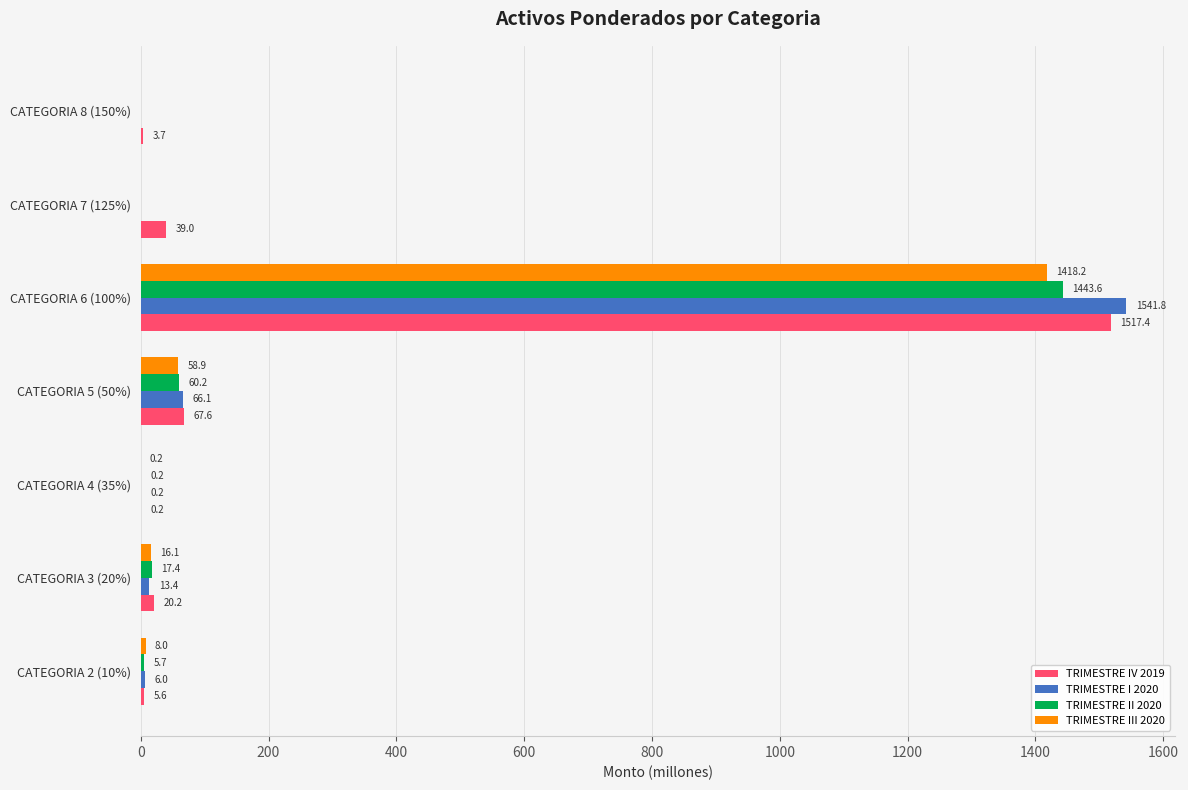

Count the number of categories in the chart.

7